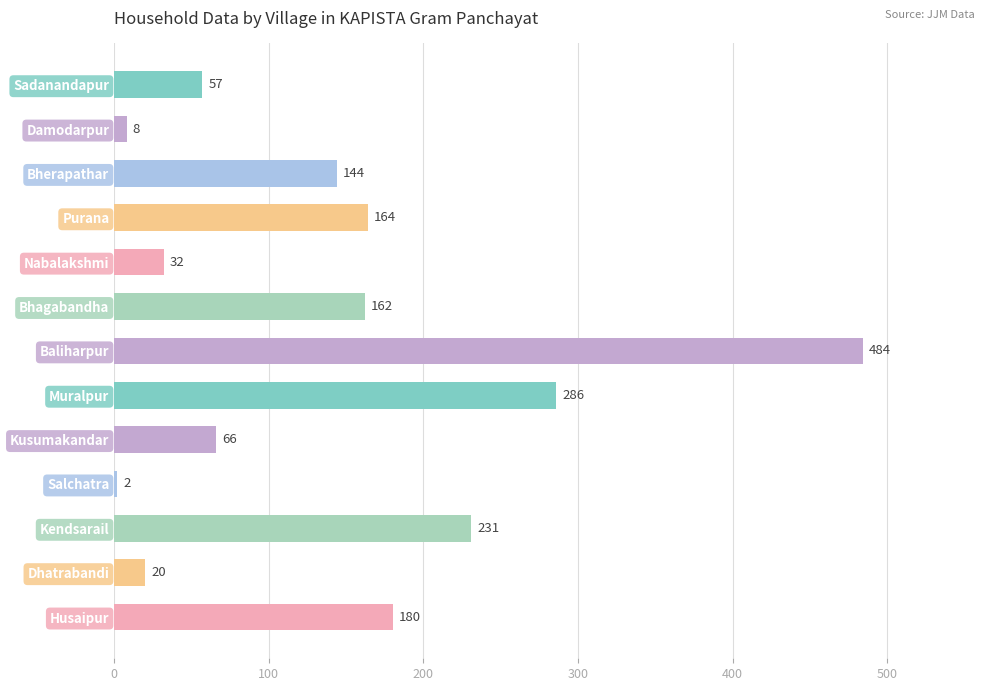

Reading bottom to top, extract all data points from this chart.

180	20	231	2	66	286	484	162	32	164	144	8	57